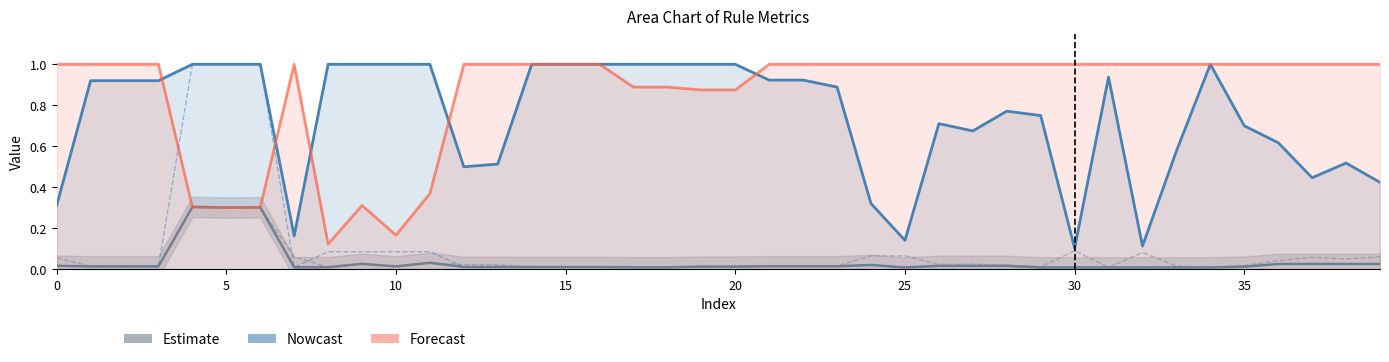

Between 39 and 38, which is larger?

38